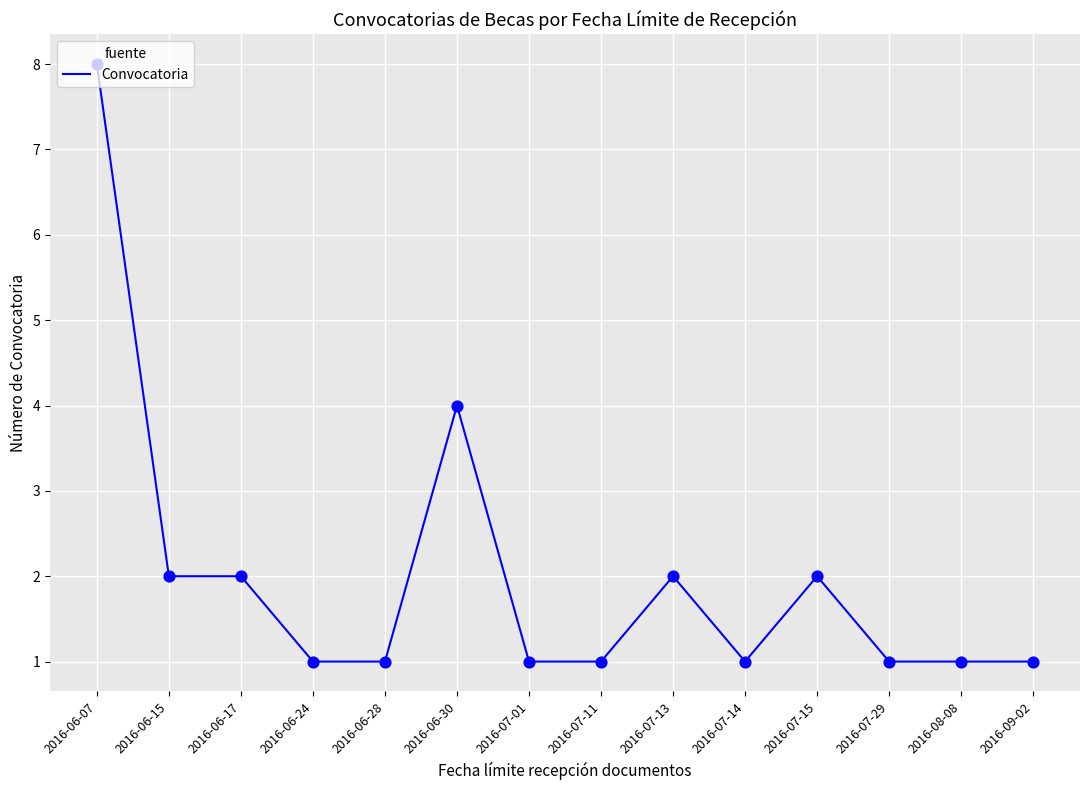

What is the ratio of the value at 2016-06-15 to the value at 2016-07-15?

1.0